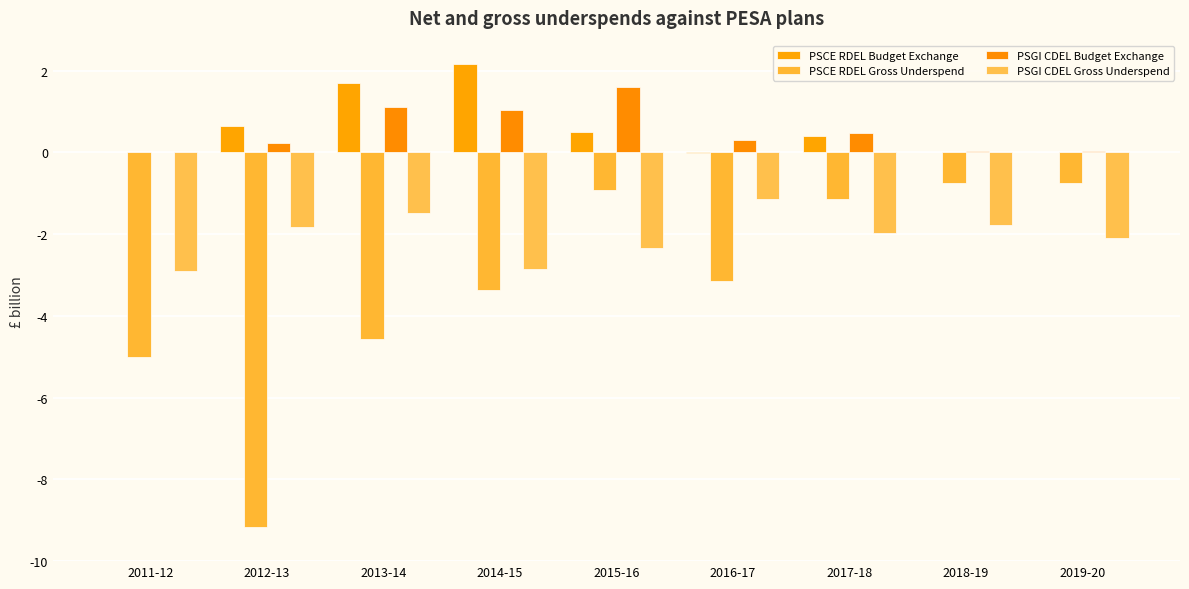

Which series has the largest total across all categories?

PSCE RDEL Budget Exchange